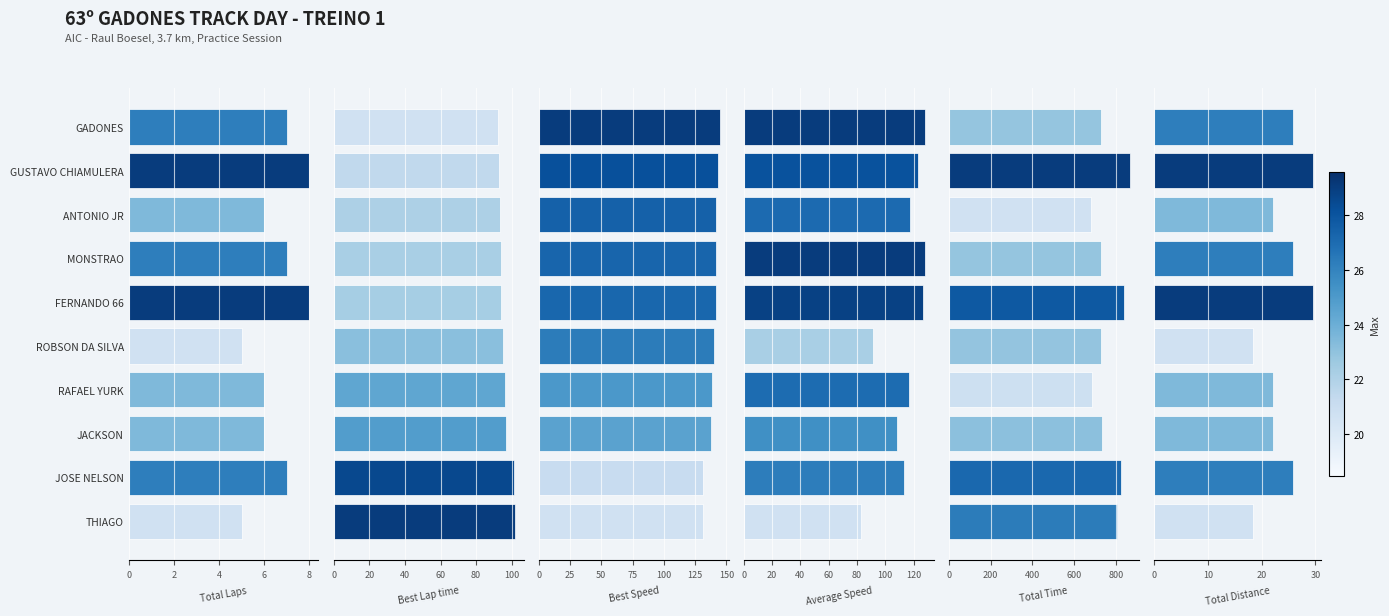

Between FERNANDO 66 and RAFAEL YURK, which series saw the biggest shift?

Total Time